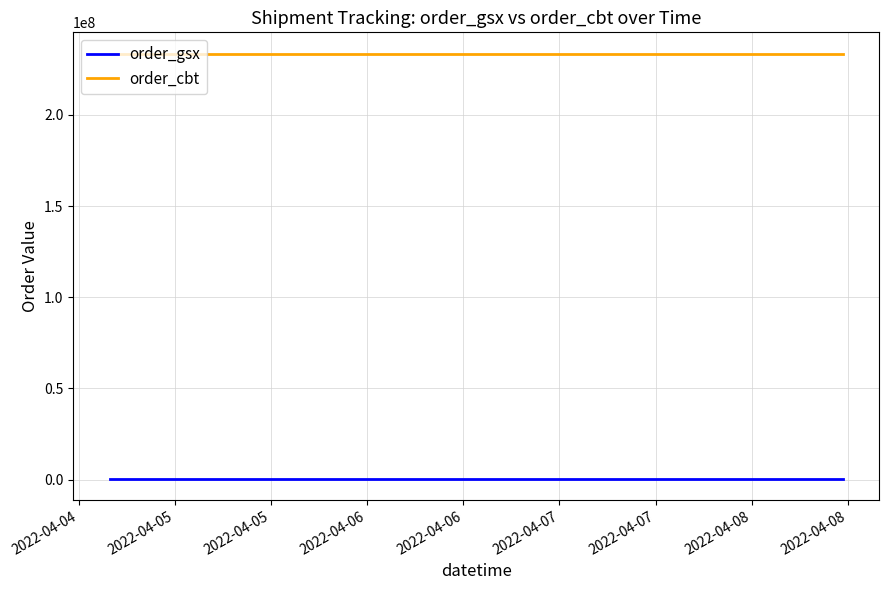

True or false: order_gsx and order_cbt cross at least once.

False